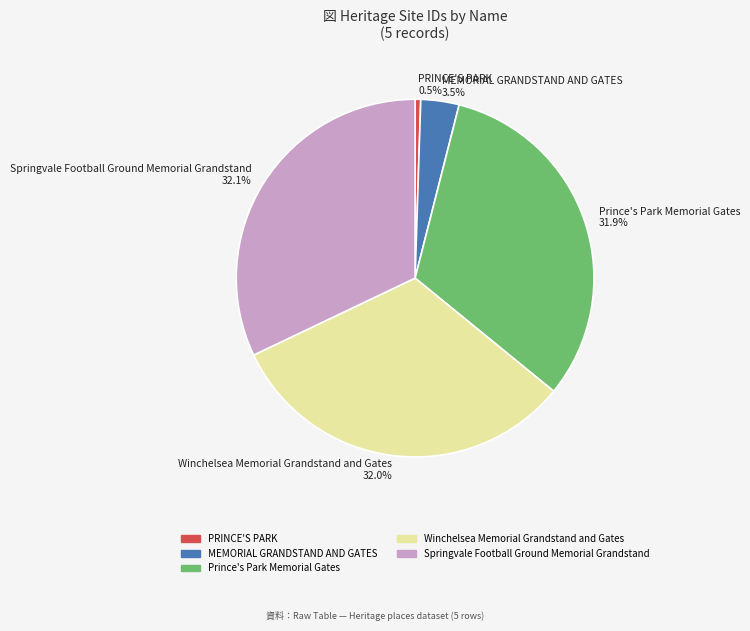

Count the number of slices in the pie.

5